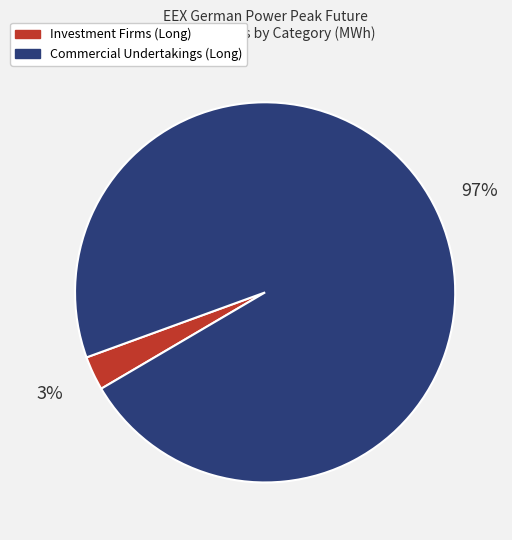

Is the sum of Commercial Undertakings (Long) and Investment Firms (Long) greater than half?

Yes